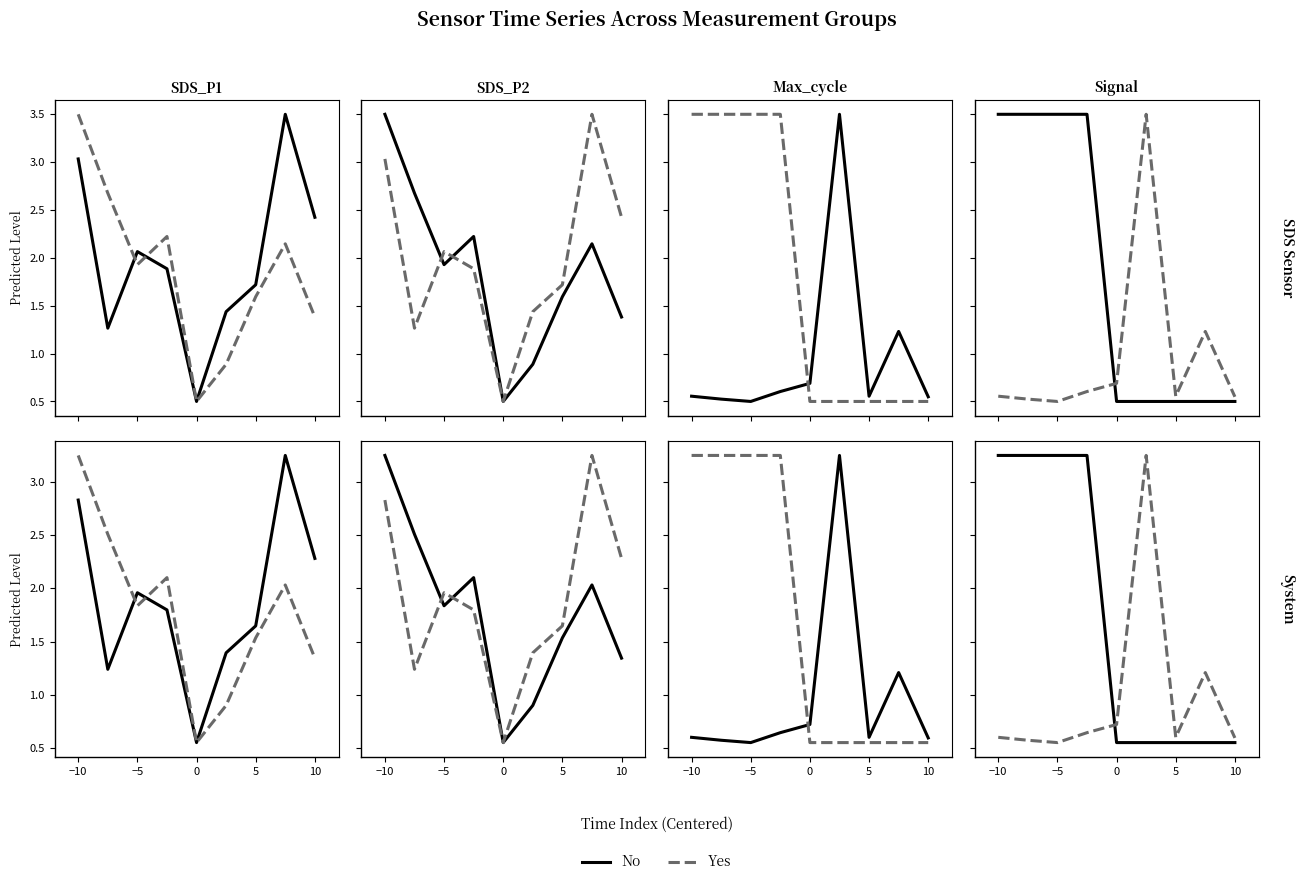

At how many categories does at least one series exceed 0?

9